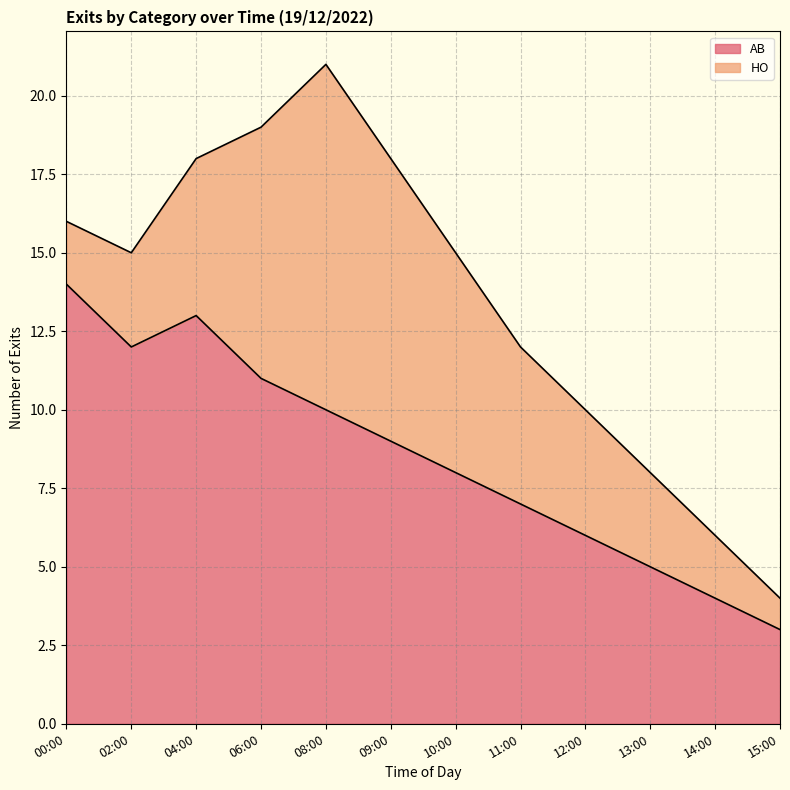

How many data points does each series have?

12